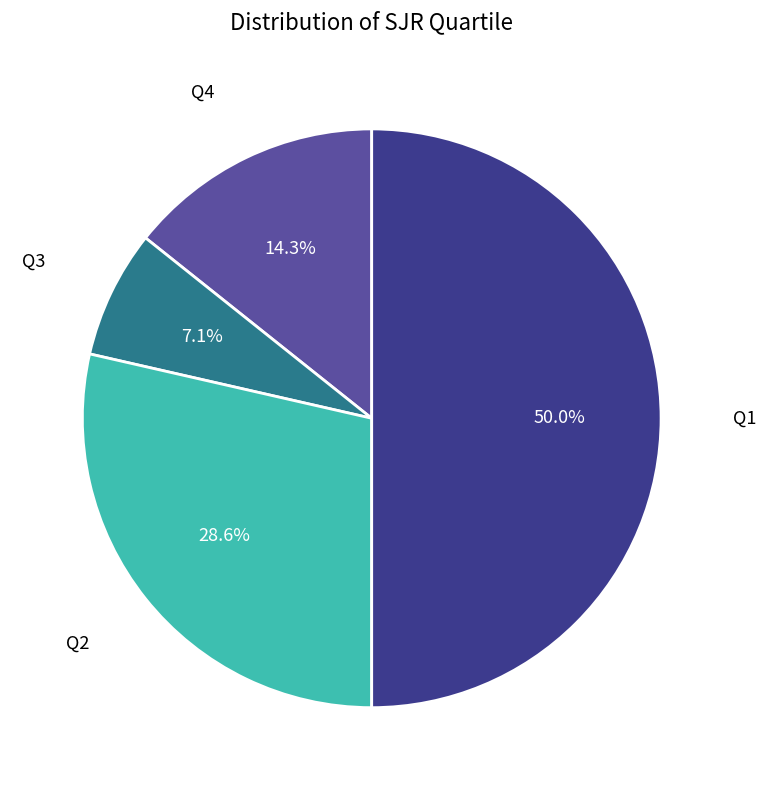

Does Q3 account for over 50% of the chart?

No